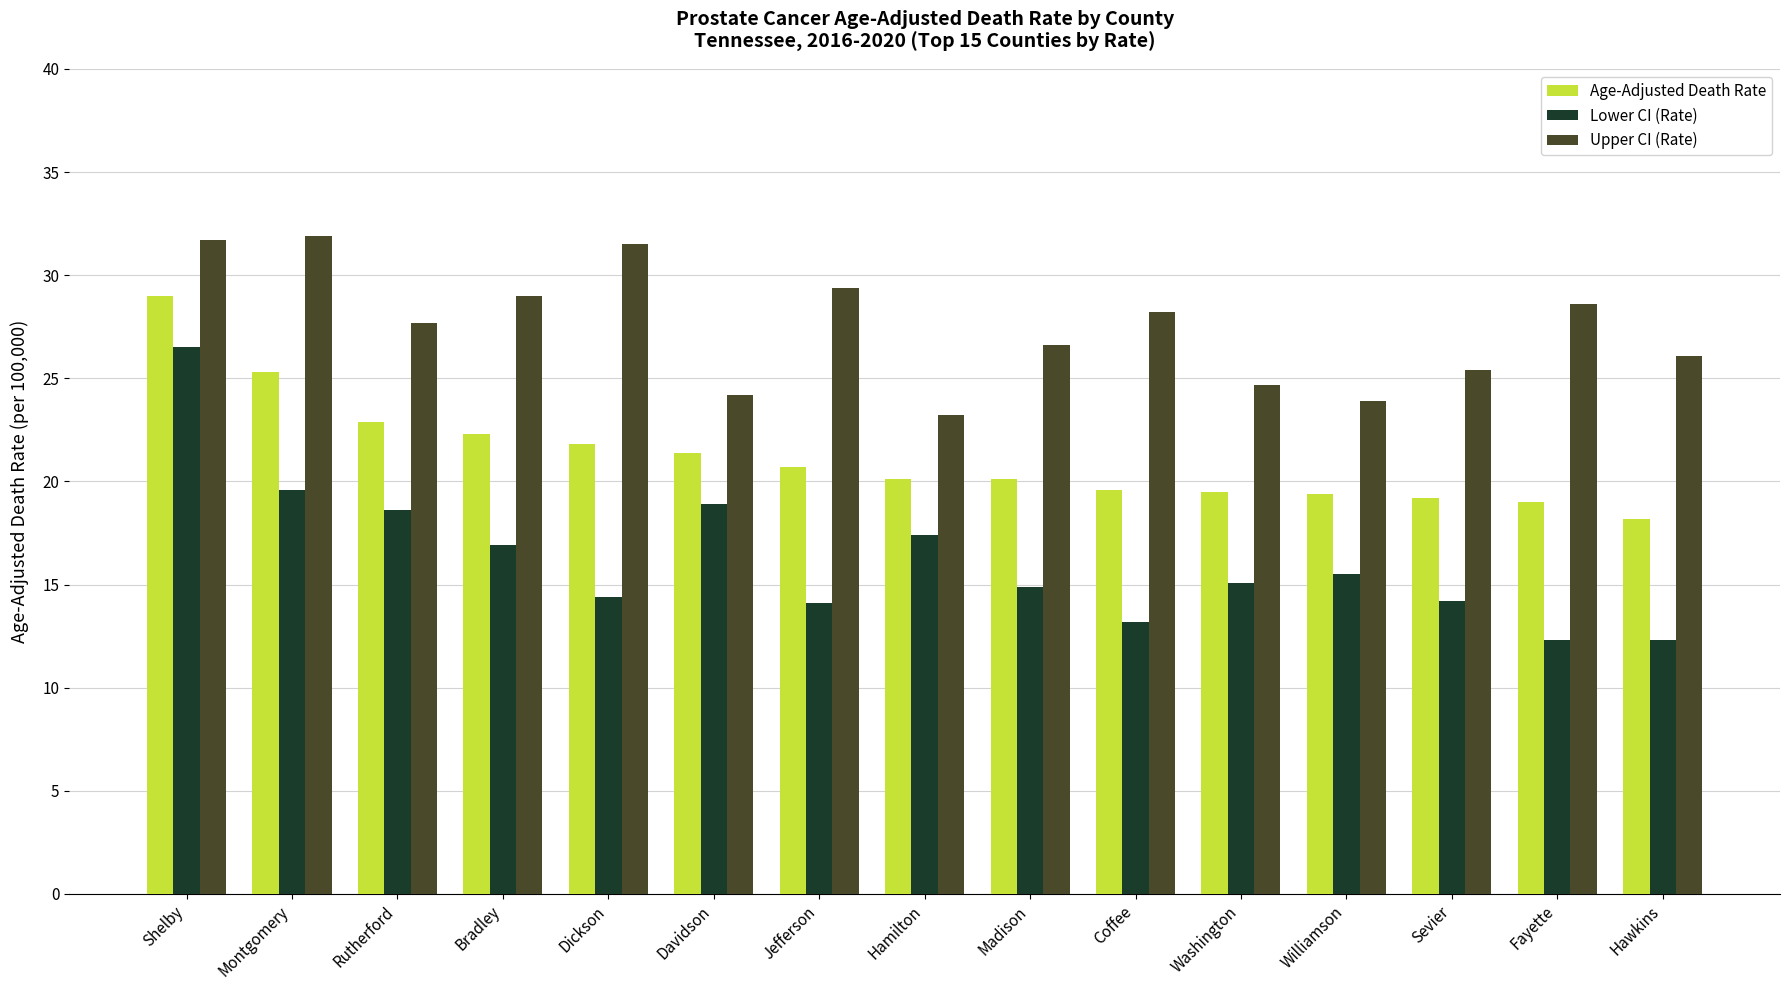

The value of Lower CI (Rate) at Shelby is 17.2. True or false?

False